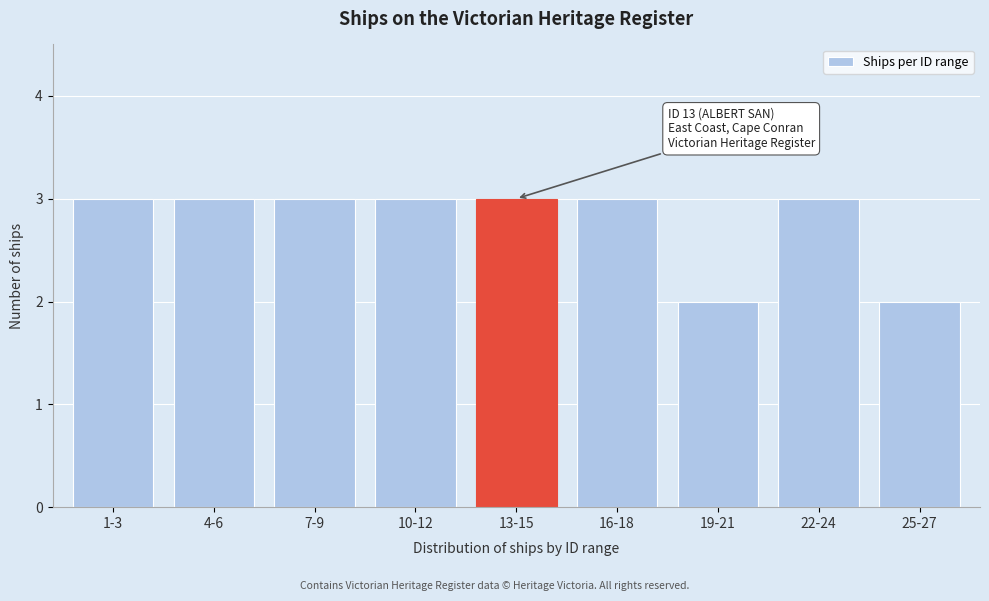

Reading right to left, transcribe all the data shown in this chart.

2	3	2	3	3	3	3	3	3